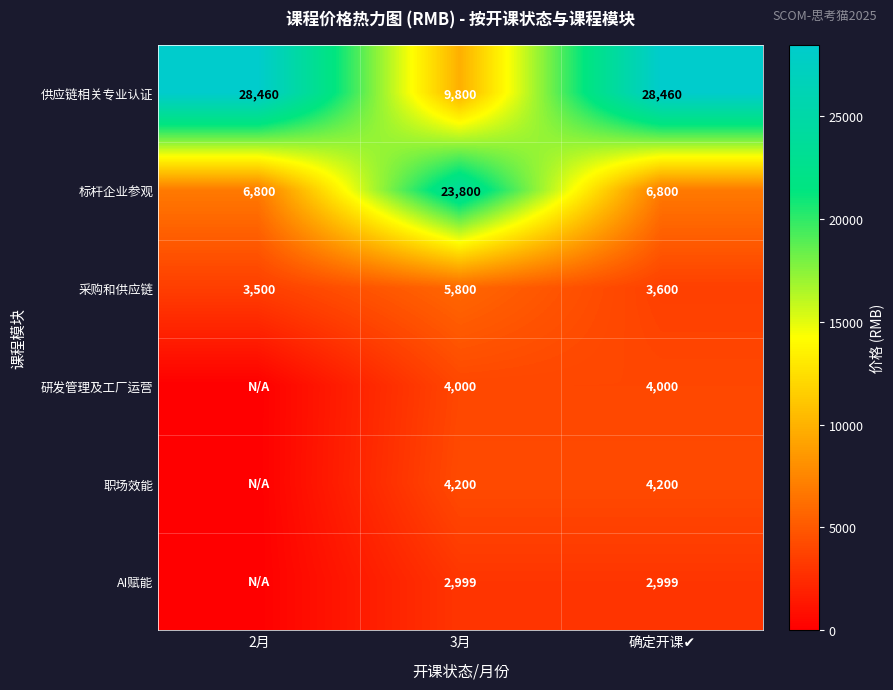

Which category has the lowest value across all series?

2月